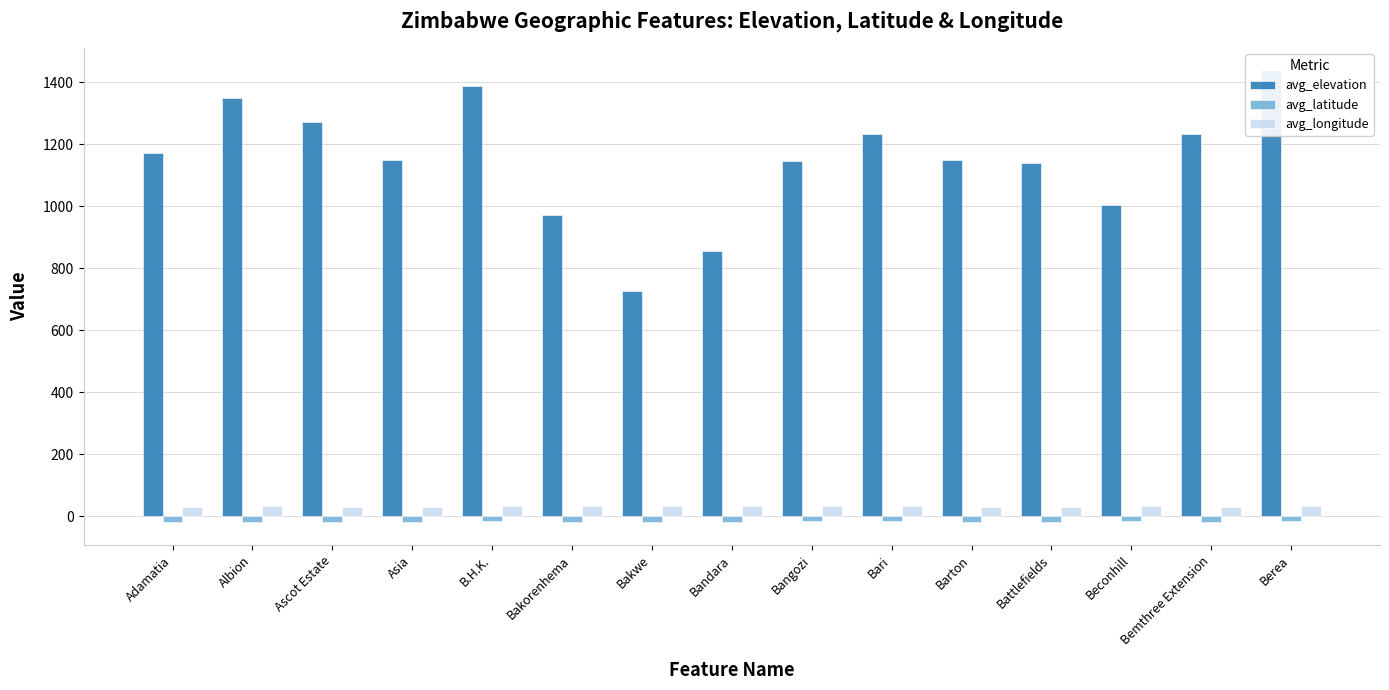

Reading left to right, what are all the values shown in this chart?

avg_elevation: Adamatia=1172.0	Albion=1349.0	Ascot Estate=1271.0	Asia=1150.0	B.H.K.=1387.0	Bakorenhema=972.0	Bakwe=727.0	Bandara=855.0	Bangozi=1145.0	Bari=1233.0	Barton=1150.0	Battlefields=1139.0	Beconhill=1004.0	Bemthree Extension=1232.0	Berea=1438.0
avg_latitude: Adamatia=-19.9	Albion=-18.1	Ascot Estate=-20.1	Asia=-20.3	B.H.K.=-17.5	Bakorenhema=-19.3	Bakwe=-20.7	Bandara=-20.6	Bangozi=-16.6	Bari=-16.9	Barton=-18.4	Battlefields=-18.6	Beconhill=-17.3	Bemthree Extension=-19.0	Berea=-17.6
avg_longitude: Adamatia=29.8	Albion=30.9	Ascot Estate=28.2	Asia=29.0	B.H.K.=30.9	Bakorenhema=32.4	Bakwe=31.2	Bandara=31.1	Bangozi=31.4	Bari=31.1	Barton=30.0	Battlefields=29.8	Beconhill=31.4	Bemthree Extension=30.1	Berea=30.8